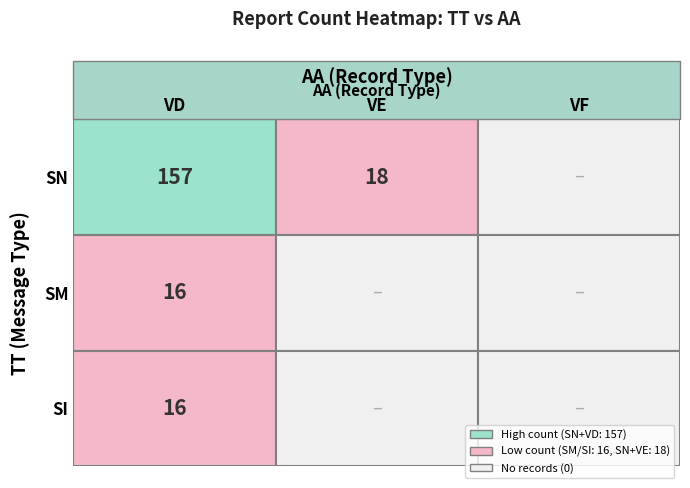

How many values in the SM series exceed 0?

1